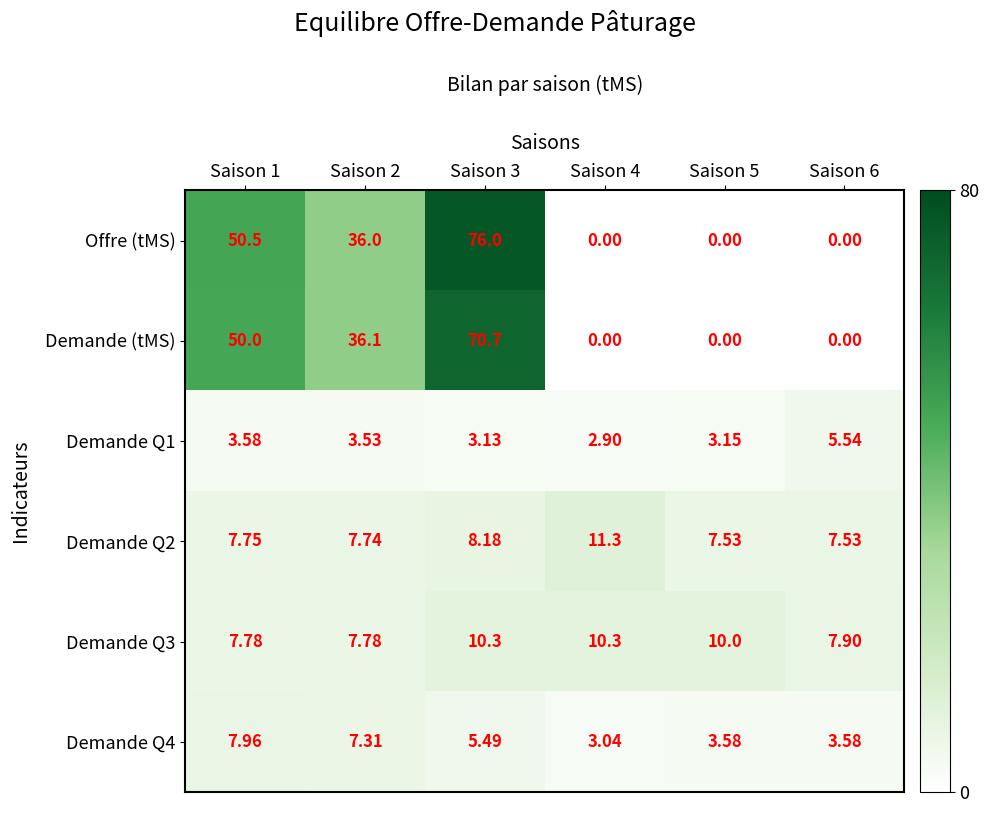

Which series has the largest total across all categories?

Offre (tMS)